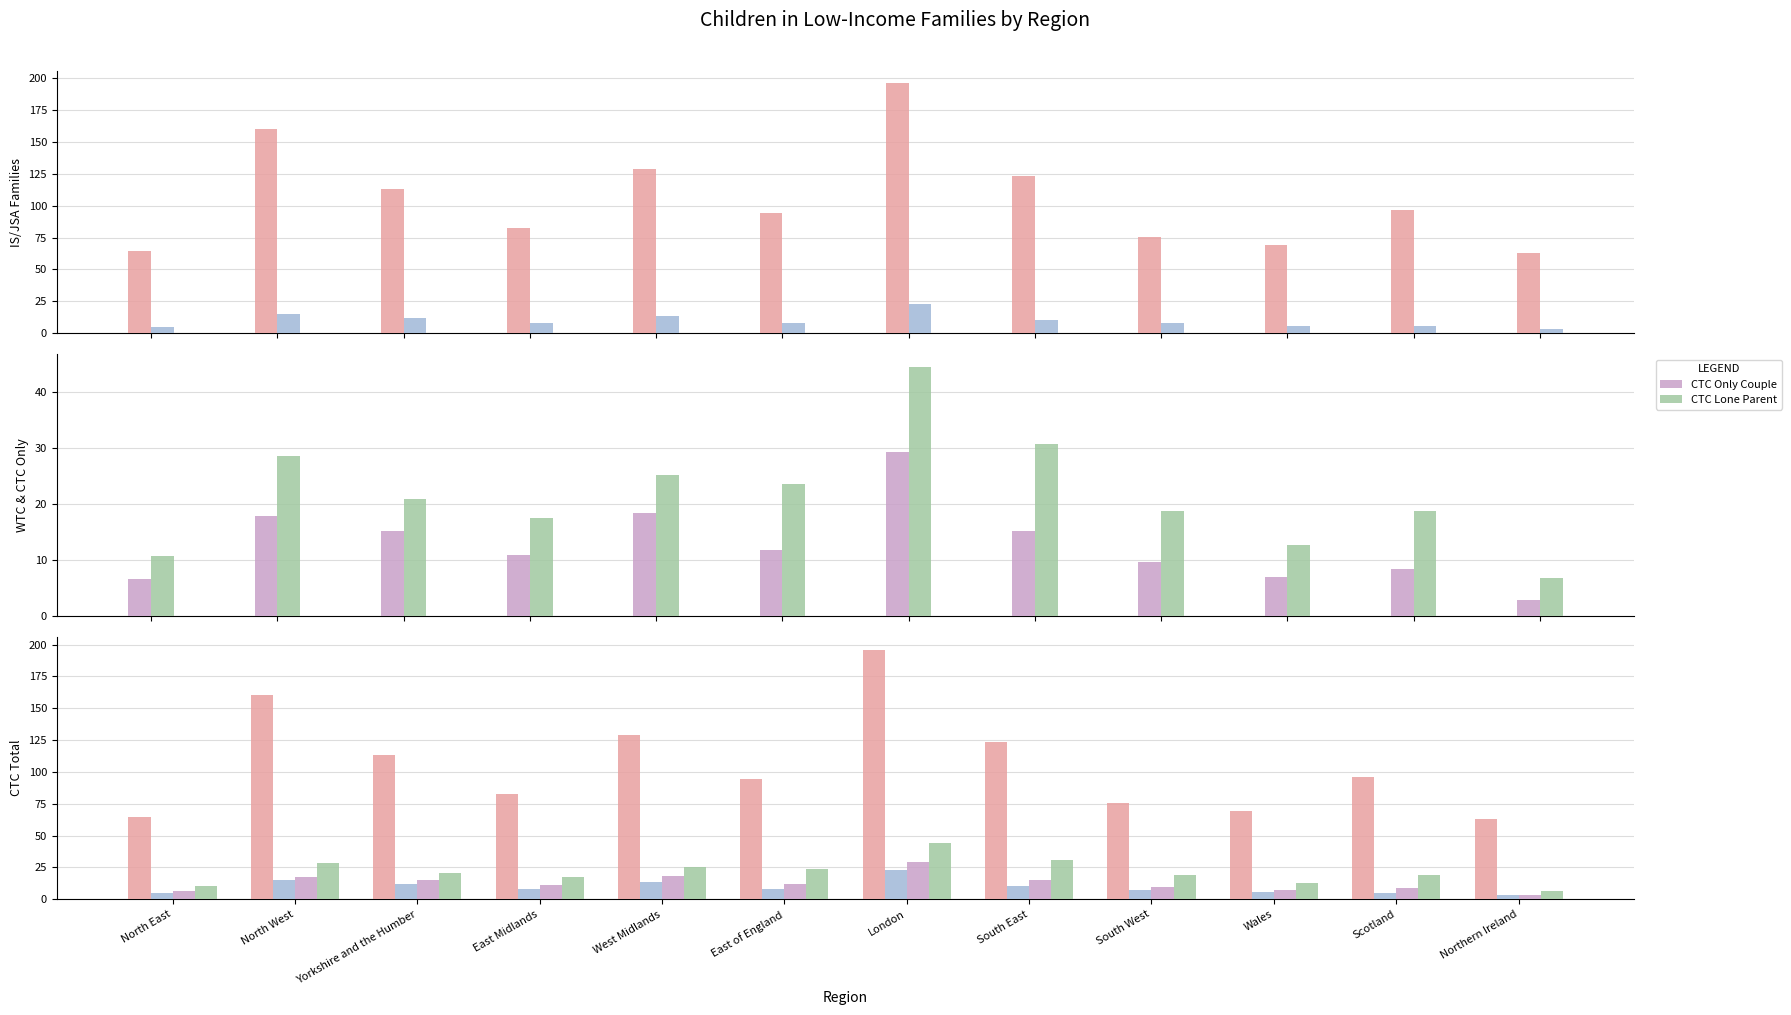

Is the value of WTC Couple at North West greater than the value of IS/JSA Lone Parent at Yorkshire and the Humber?

No